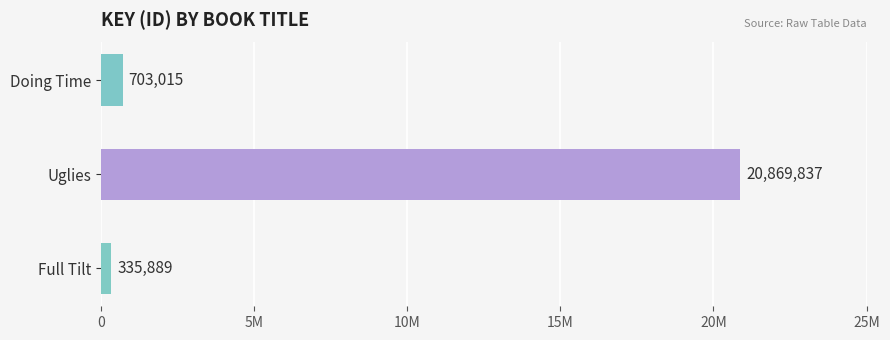

Does the chart contain any negative values?

No